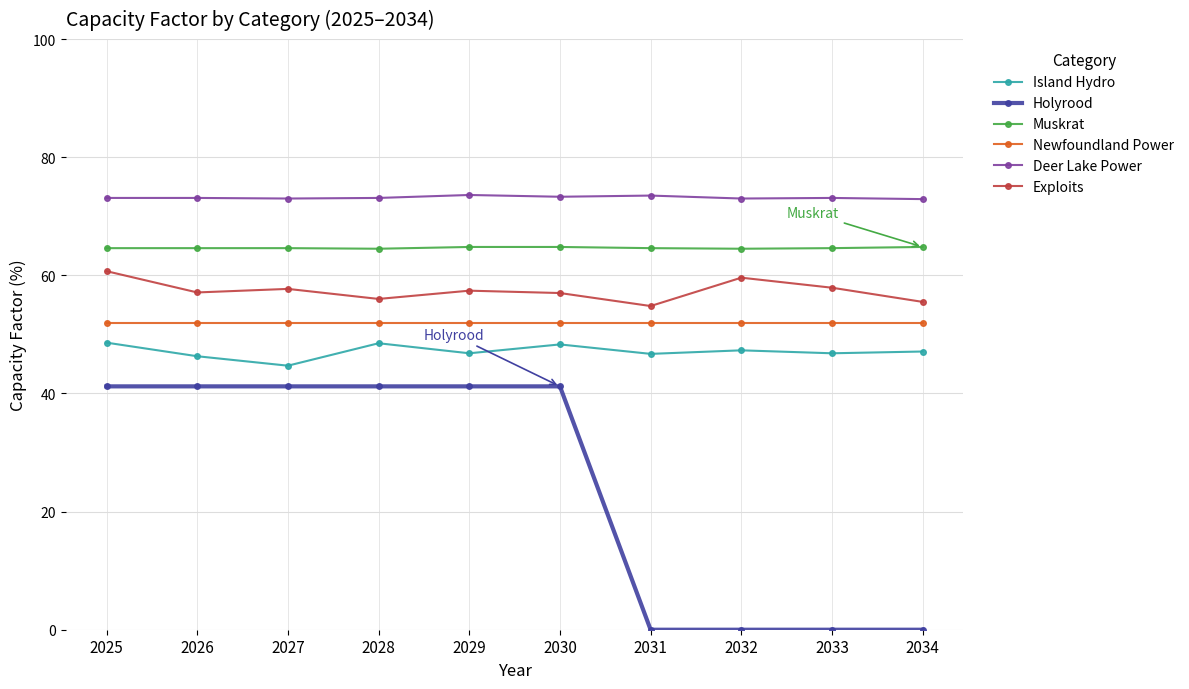

In Deer Lake Power, how many points are lower than both neighbors (excluding endpoints)?

3